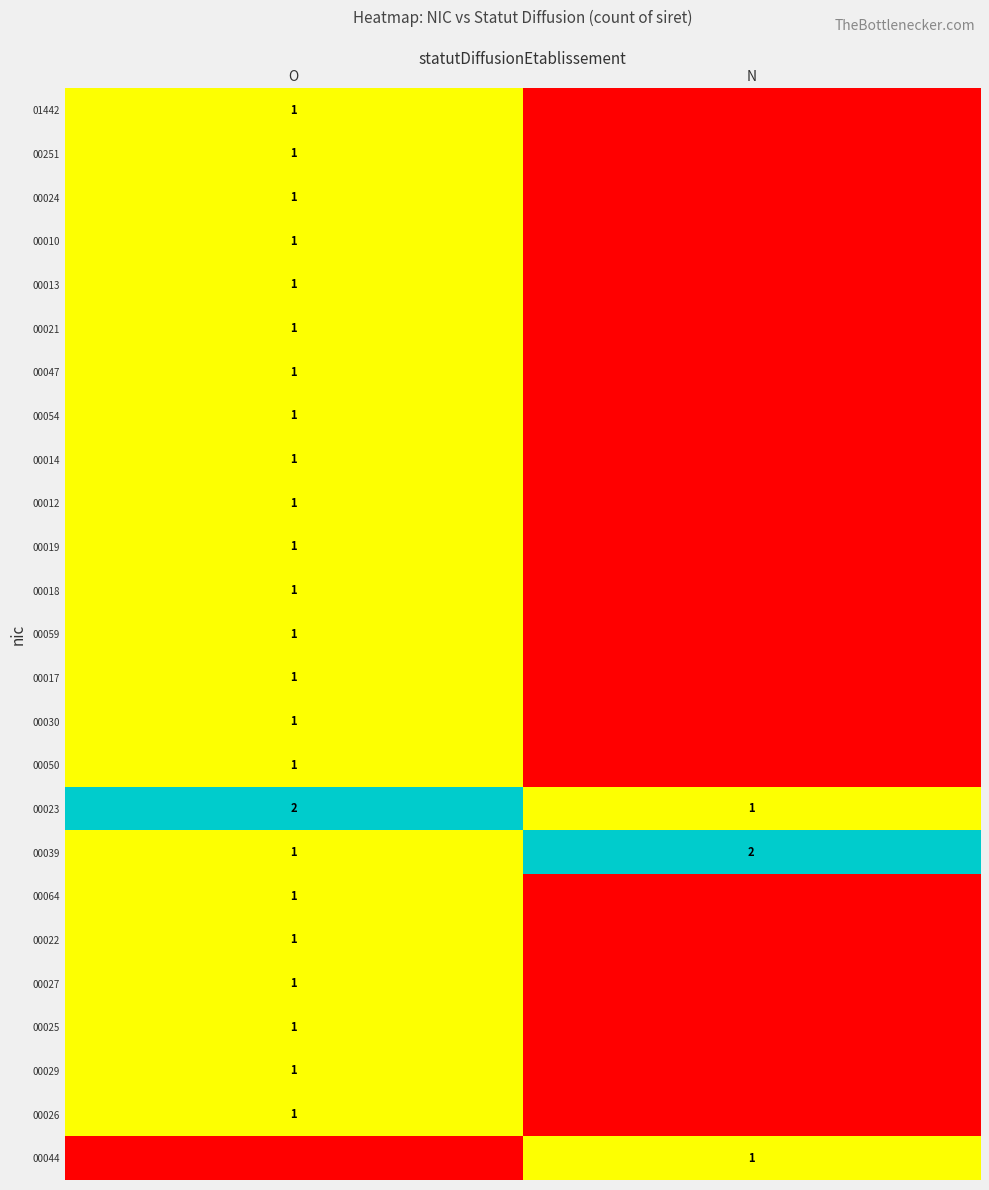

What is the sum of the 00039 values at O and N?

3